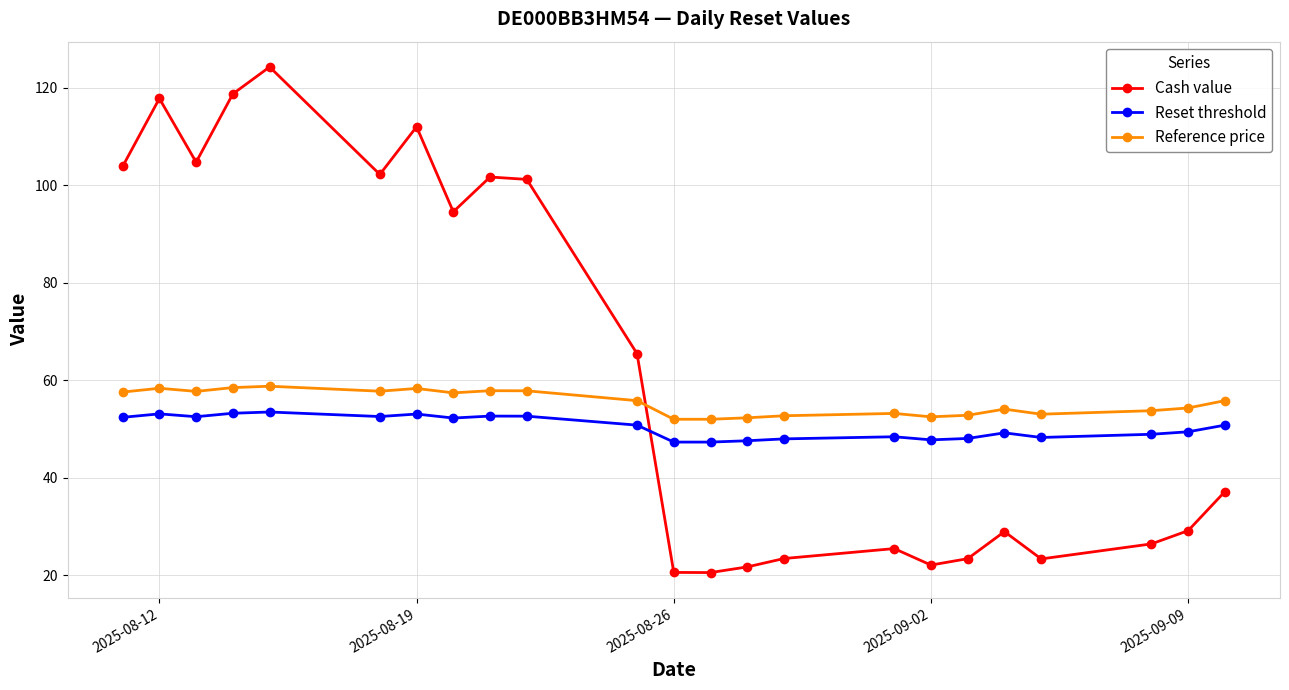

What is the sum of all Reset threshold values?

1159.8